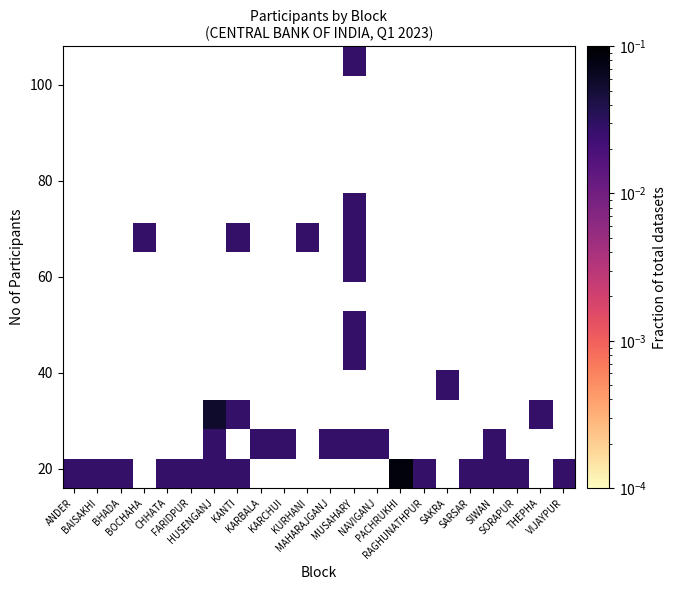

At which category does the chart reach its minimum across all series?

ANDER